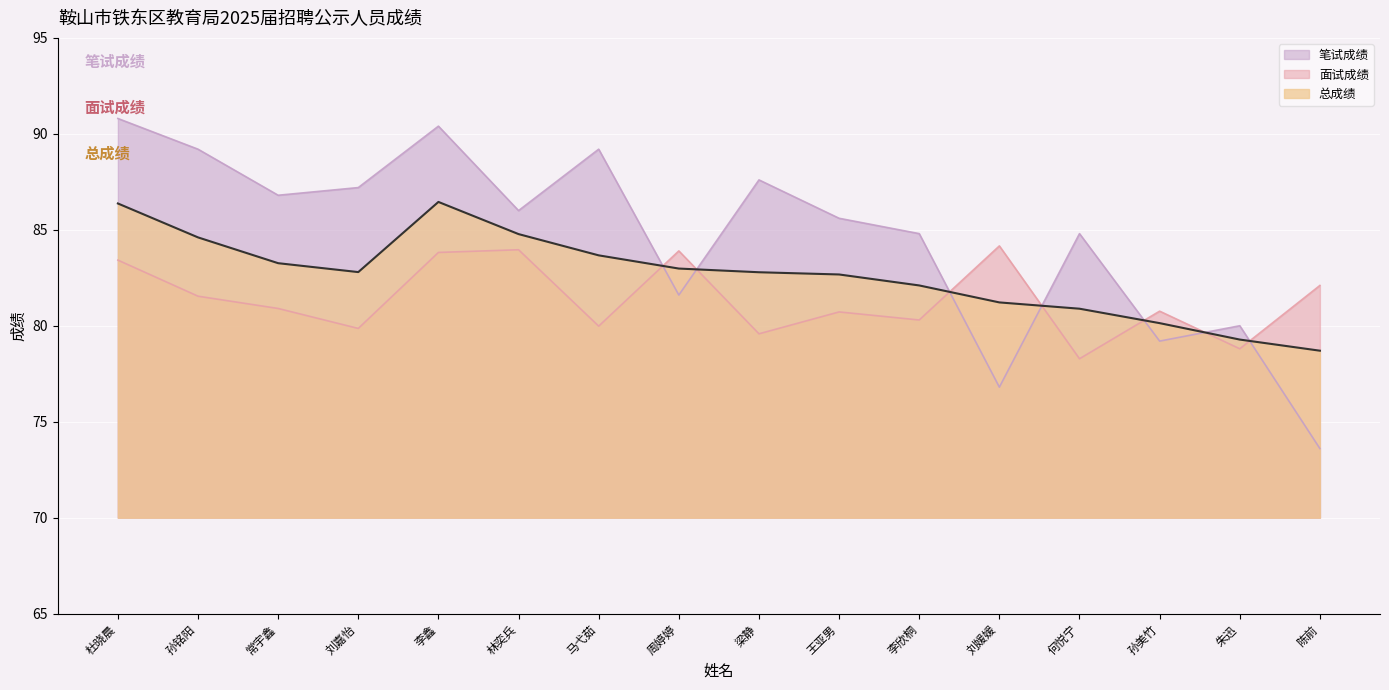

Which series ends up on top after the final intersection of 面试成绩 and 笔试成绩?

面试成绩